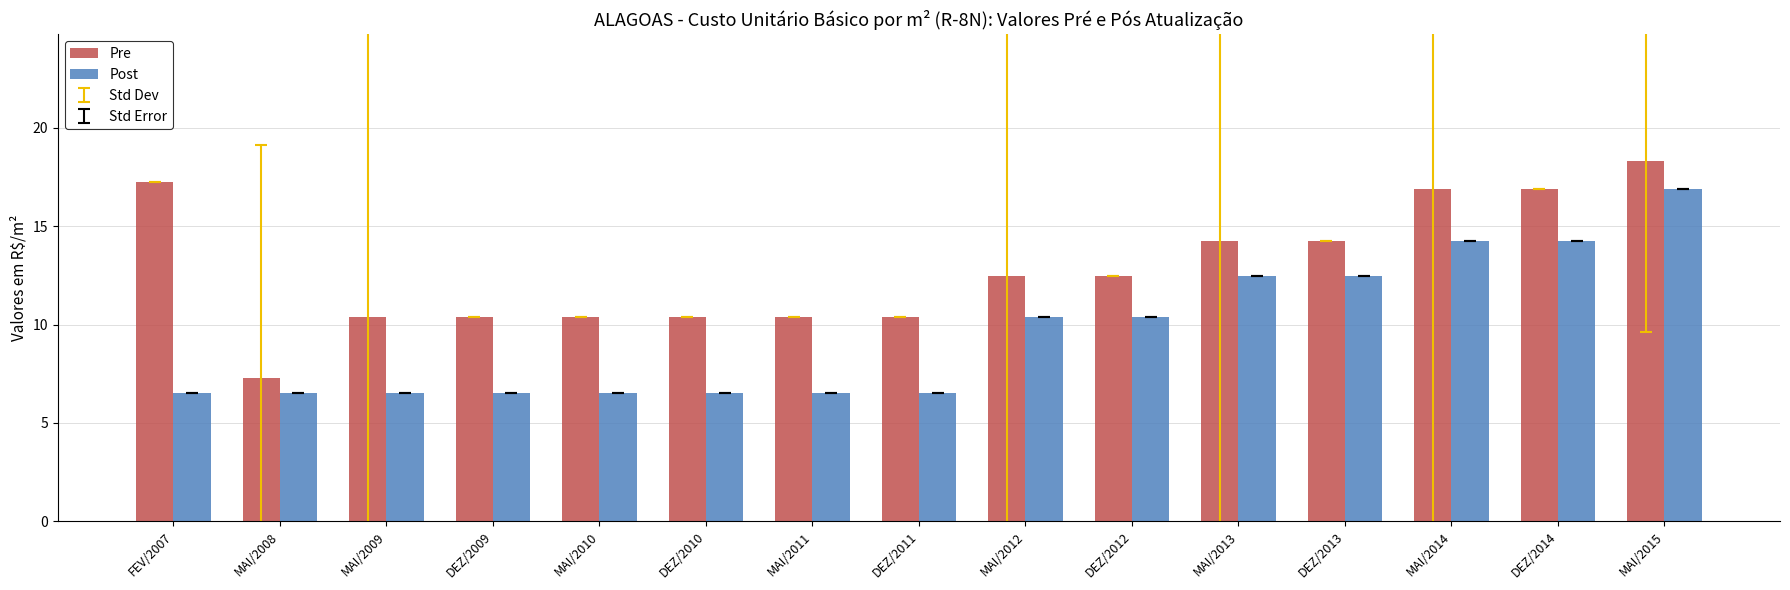

What is the total value across all series at DEZ/2012?

22.8